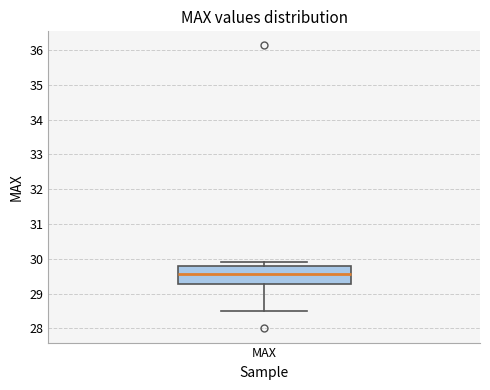

Transcribe this box plot: give where the median line is, the range the box spans, and where the two whiskers end, as read against the y-axis. The values are not printed on the chart, so give them approximately, as read against the axis.

median 29.6, box 29.3 to 29.8, whiskers 28.5 to 29.9